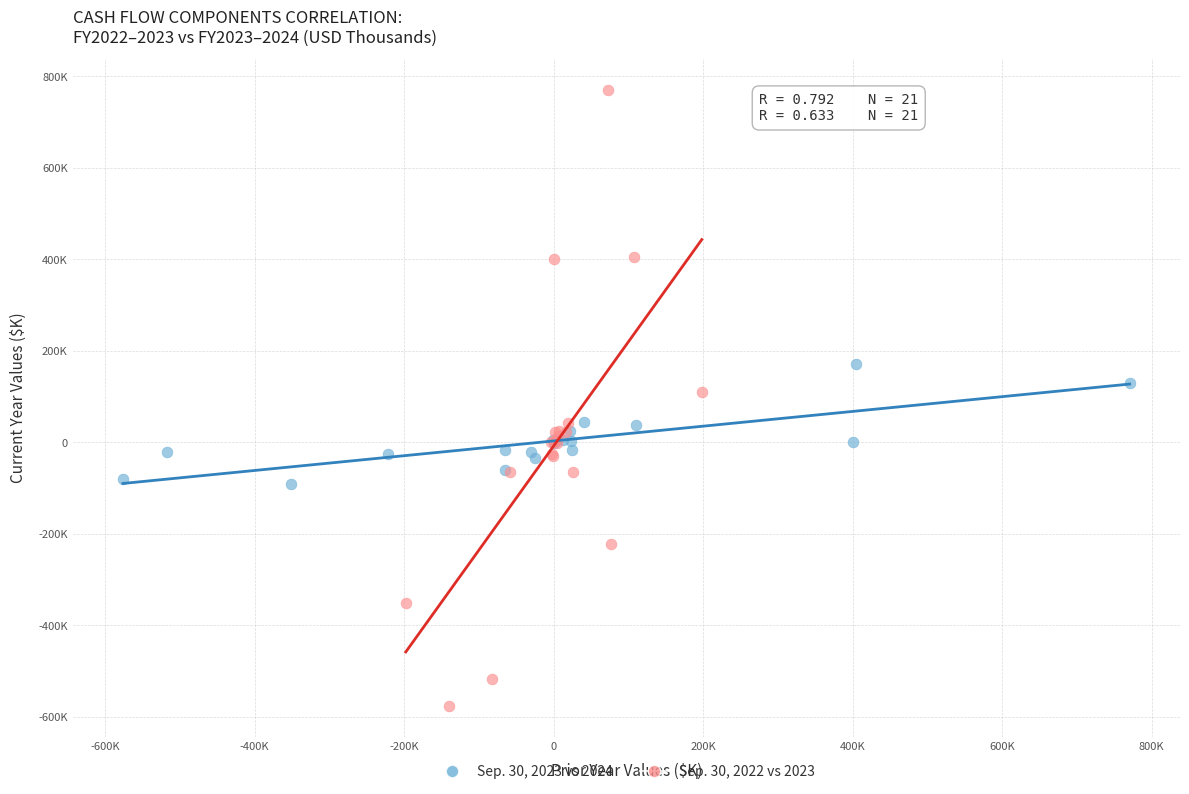

Which series has the largest Y range (max minus min)?

Sep. 30, 2022 vs 2023